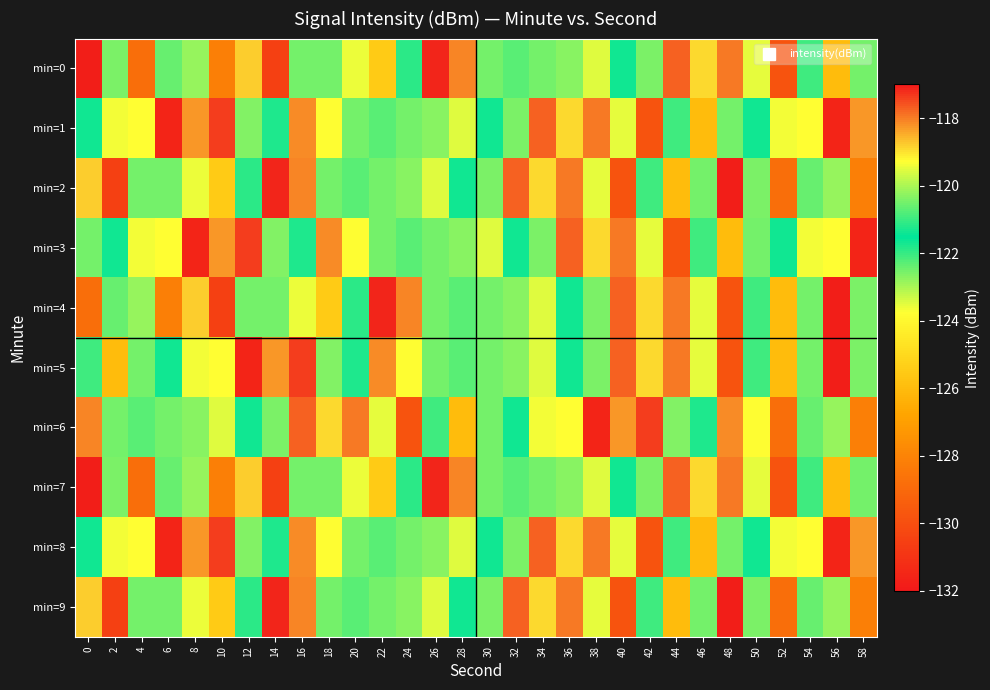

Reading left to right, list all the values displayed in this chart.

min=0: 0=-131.8	2=-122.6	4=-128.8	6=-120.6	8=-120.2	10=-128.2	12=-118.8	14=-130.5	16=-122.5	18=-122.5	20=-123.6	22=-125.5	24=-121.9	26=-117.1	28=-118.1	30=-120.5	32=-122.3	34=-122.5	36=-122.7	38=-119.6	40=-121.4	42=-122.6	44=-117.7	46=-118.9	48=-118.0	50=-123.5	52=-129.8	54=-121.0	56=-126.0	58=-122.5
min=1: 0=-121.4	2=-123.6	4=-123.8	6=-131.6	8=-118.3	10=-117.4	12=-122.6	14=-121.8	16=-118.1	18=-119.3	20=-120.5	22=-122.3	24=-122.5	26=-122.7	28=-119.6	30=-121.4	32=-122.6	34=-117.7	36=-118.9	38=-118.0	40=-123.5	42=-129.8	44=-121.0	46=-126.0	48=-122.5	50=-121.4	52=-123.6	54=-123.8	56=-131.6	58=-118.3
min=2: 0=-118.8	2=-130.5	4=-122.5	6=-122.5	8=-123.6	10=-125.5	12=-121.9	14=-117.1	16=-118.1	18=-120.5	20=-122.3	22=-122.5	24=-122.7	26=-119.6	28=-121.4	30=-122.6	32=-117.7	34=-118.9	36=-118.0	38=-123.5	40=-129.8	42=-121.0	44=-126.0	46=-122.5	48=-131.8	50=-122.6	52=-128.8	54=-120.6	56=-120.2	58=-128.2
min=3: 0=-122.5	2=-121.4	4=-123.6	6=-123.8	8=-131.6	10=-118.3	12=-117.4	14=-122.6	16=-121.8	18=-118.1	20=-119.3	22=-120.5	24=-122.3	26=-122.5	28=-122.7	30=-119.6	32=-121.4	34=-122.6	36=-117.7	38=-118.9	40=-118.0	42=-123.5	44=-129.8	46=-121.0	48=-126.0	50=-122.5	52=-121.4	54=-123.6	56=-123.8	58=-131.6
min=4: 0=-128.8	2=-120.6	4=-120.2	6=-128.2	8=-118.8	10=-130.5	12=-122.5	14=-122.5	16=-123.6	18=-125.5	20=-121.9	22=-117.1	24=-118.1	26=-120.5	28=-122.3	30=-122.5	32=-122.7	34=-119.6	36=-121.4	38=-122.6	40=-117.7	42=-118.9	44=-118.0	46=-123.5	48=-129.8	50=-121.0	52=-126.0	54=-122.5	56=-131.8	58=-122.6
min=5: 0=-121.0	2=-126.0	4=-122.5	6=-121.4	8=-123.6	10=-123.8	12=-131.6	14=-118.3	16=-117.4	18=-122.6	20=-121.8	22=-118.1	24=-119.3	26=-120.5	28=-122.3	30=-122.5	32=-122.7	34=-119.6	36=-121.4	38=-122.6	40=-117.7	42=-118.9	44=-118.0	46=-123.5	48=-129.8	50=-121.0	52=-126.0	54=-122.5	56=-131.8	58=-122.6
min=6: 0=-118.1	2=-120.5	4=-122.3	6=-122.5	8=-122.7	10=-119.6	12=-121.4	14=-122.6	16=-117.7	18=-118.9	20=-118.0	22=-123.5	24=-129.8	26=-121.0	28=-126.0	30=-122.5	32=-121.4	34=-123.6	36=-123.8	38=-131.6	40=-118.3	42=-117.4	44=-122.6	46=-121.8	48=-118.1	50=-119.3	52=-128.8	54=-120.6	56=-120.2	58=-128.2
min=7: 0=-131.8	2=-122.6	4=-128.8	6=-120.6	8=-120.2	10=-128.2	12=-118.8	14=-130.5	16=-122.5	18=-122.5	20=-123.6	22=-125.5	24=-121.9	26=-117.1	28=-118.1	30=-120.5	32=-122.3	34=-122.5	36=-122.7	38=-119.6	40=-121.4	42=-122.6	44=-117.7	46=-118.9	48=-118.0	50=-123.5	52=-129.8	54=-121.0	56=-126.0	58=-122.5
min=8: 0=-121.4	2=-123.6	4=-123.8	6=-131.6	8=-118.3	10=-117.4	12=-122.6	14=-121.8	16=-118.1	18=-119.3	20=-120.5	22=-122.3	24=-122.5	26=-122.7	28=-119.6	30=-121.4	32=-122.6	34=-117.7	36=-118.9	38=-118.0	40=-123.5	42=-129.8	44=-121.0	46=-126.0	48=-122.5	50=-121.4	52=-123.6	54=-123.8	56=-131.6	58=-118.3
min=9: 0=-118.8	2=-130.5	4=-122.5	6=-122.5	8=-123.6	10=-125.5	12=-121.9	14=-117.1	16=-118.1	18=-120.5	20=-122.3	22=-122.5	24=-122.7	26=-119.6	28=-121.4	30=-122.6	32=-117.7	34=-118.9	36=-118.0	38=-123.5	40=-129.8	42=-121.0	44=-126.0	46=-122.5	48=-131.8	50=-122.6	52=-128.8	54=-120.6	56=-120.2	58=-128.2